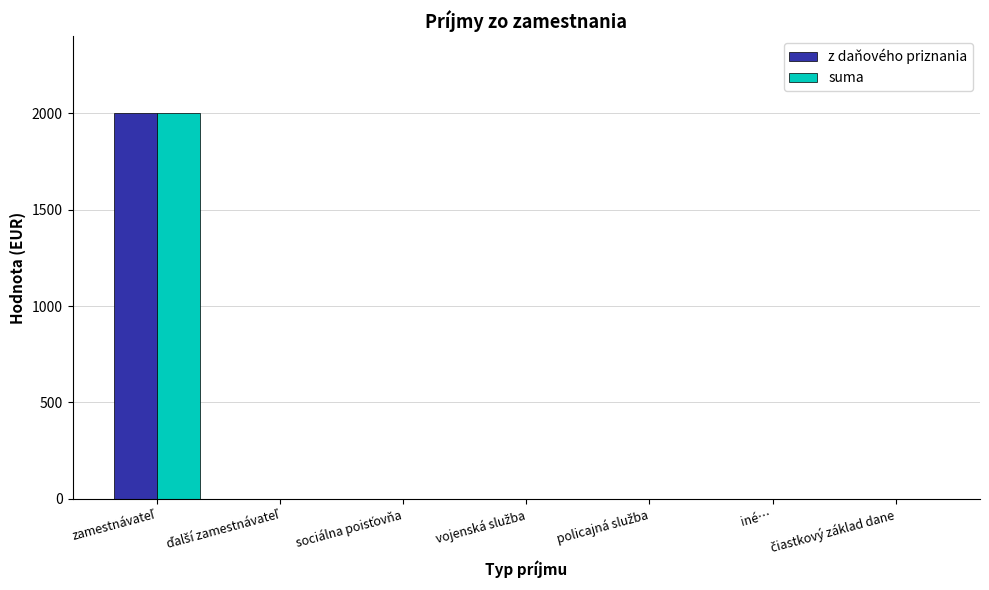

Are the bars grouped side by side (vs. stacked)?

Yes